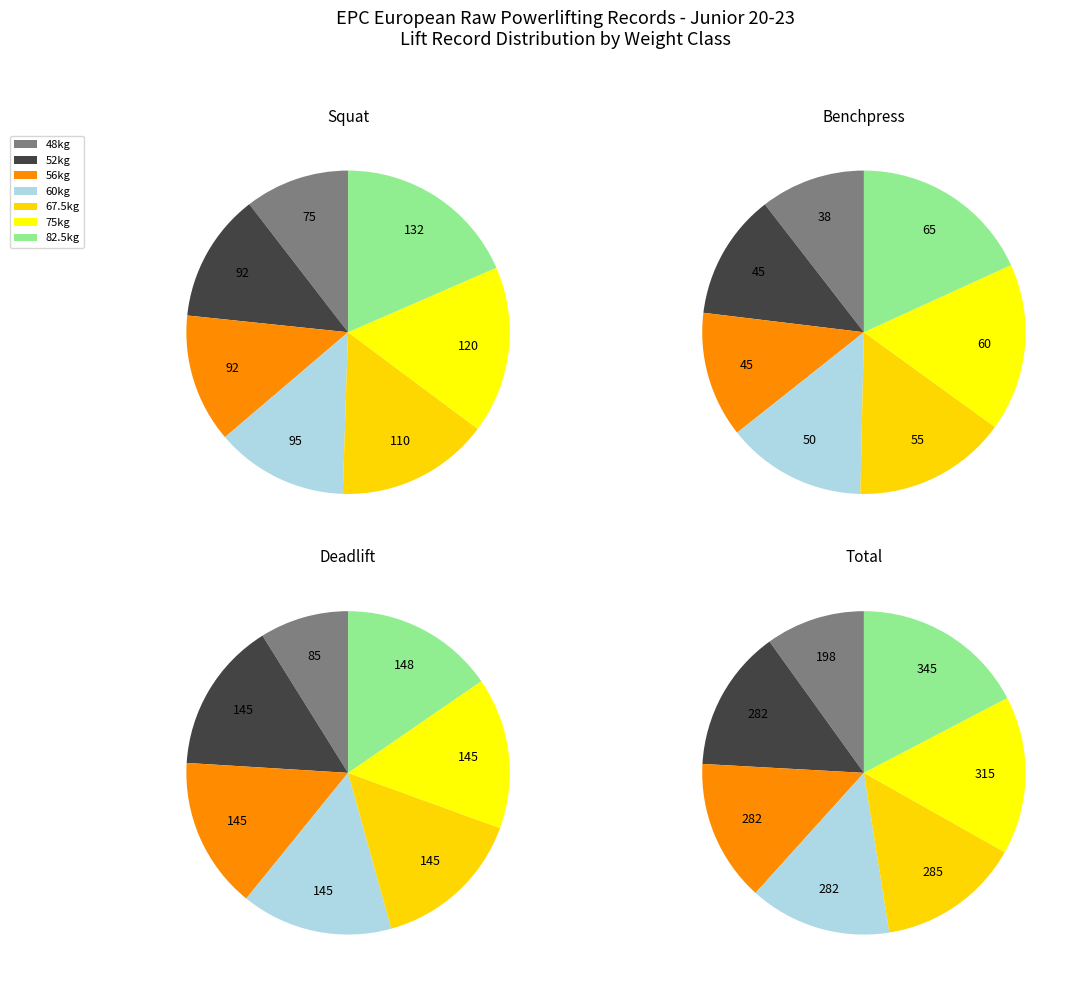

The 60kg slice represents 14% of the pie. True or false?

True